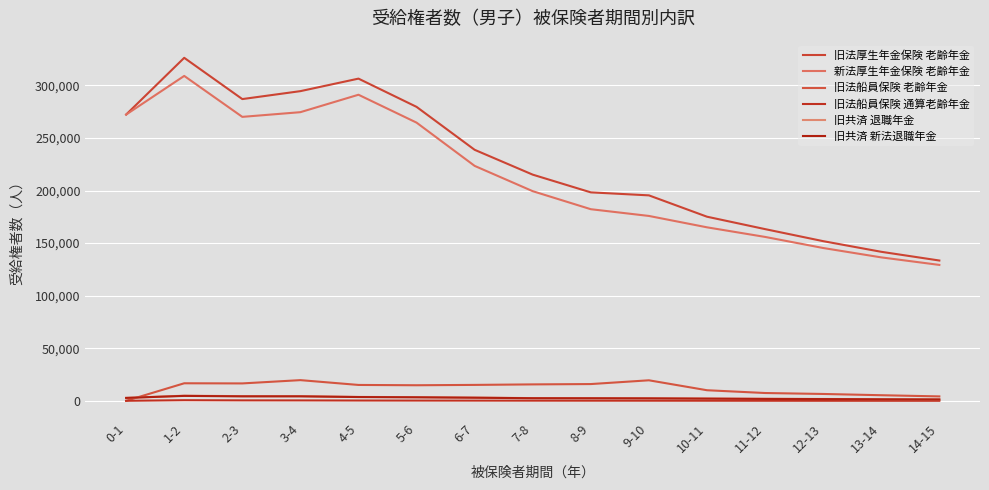

Does the chart display data point markers on the line(s)?

No